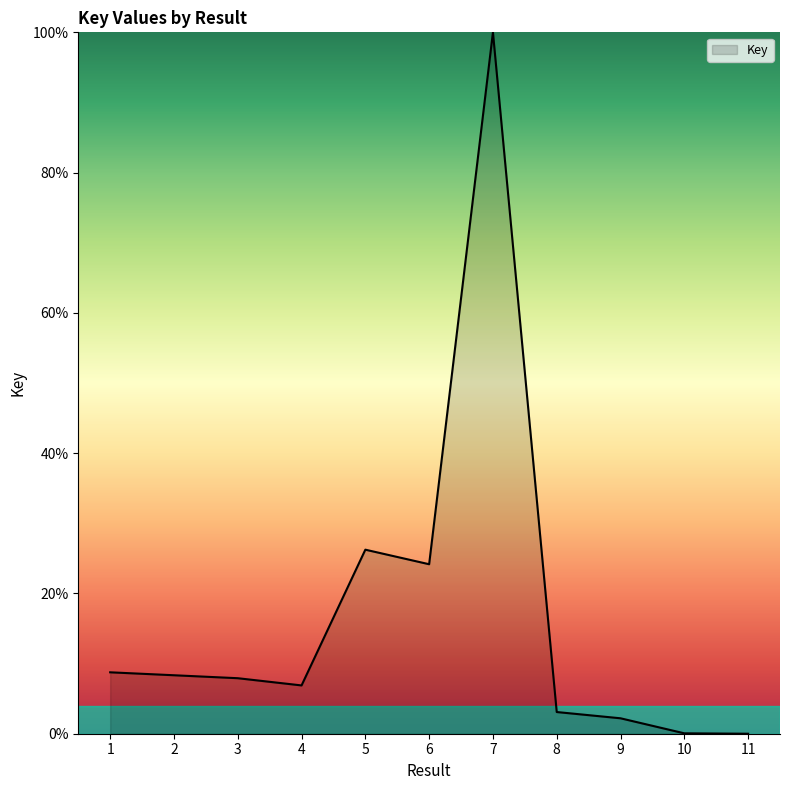

True or false: the data shows 3.1 at 8.

True